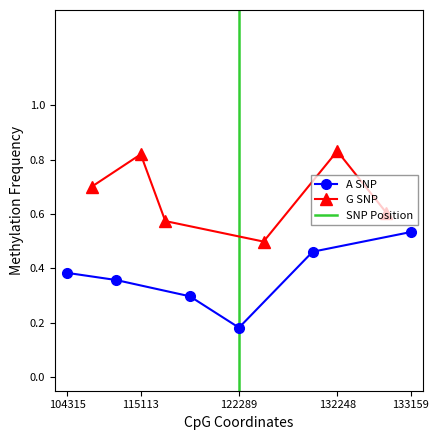

Where is A SNP nearest to the value 0?

122289